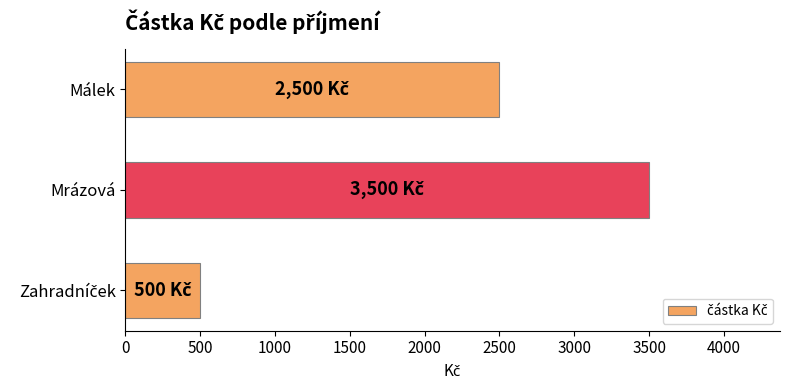

At which label is the value closest to 2000?

Málek